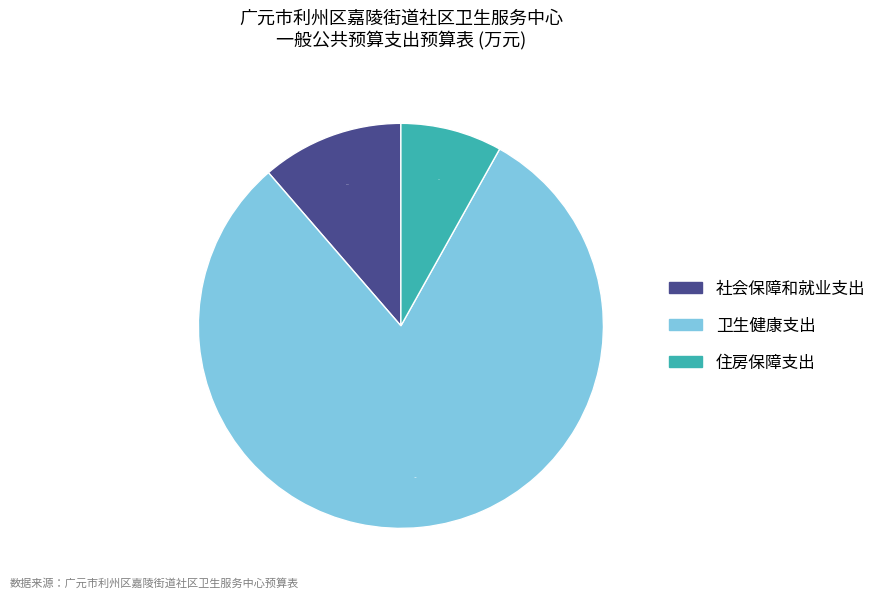

Combined, do 社会保障和就业支出 and 住房保障支出 account for over 50%?

No